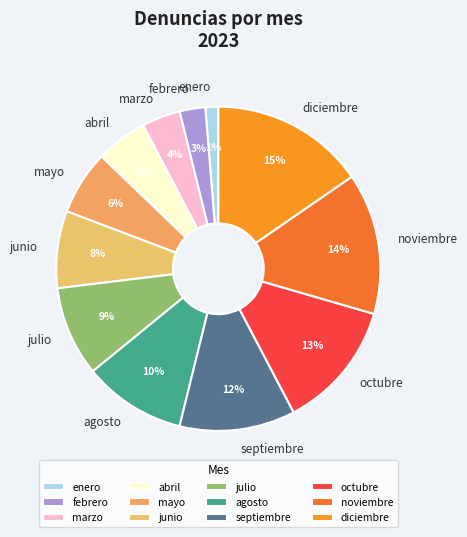

Which category has the smallest portion of the pie?

enero